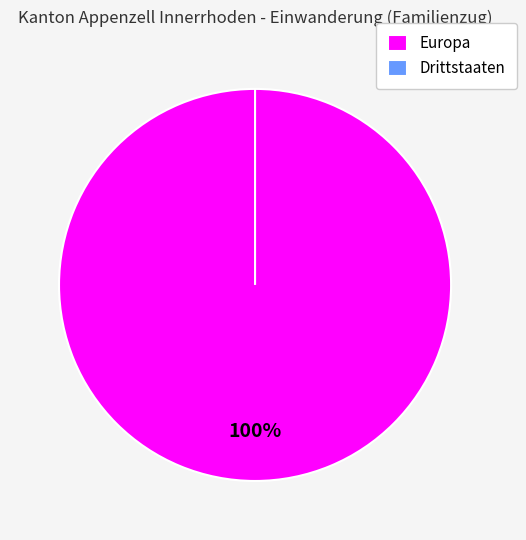

Is the sum of Drittstaaten and Europa greater than half?

Yes